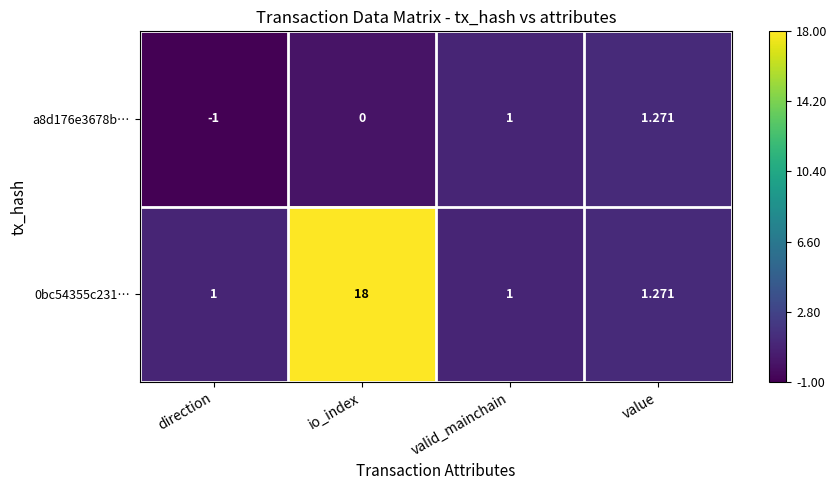

Which series has the largest total across all categories?

0bc54355c231…